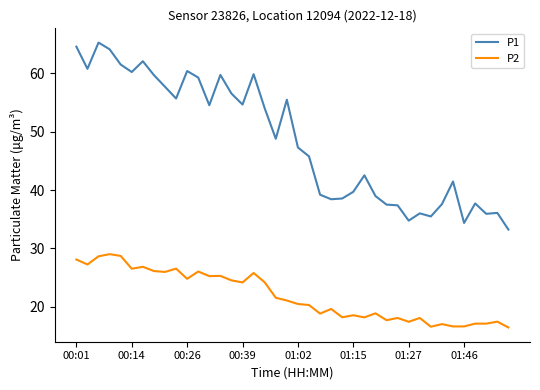

Which series has the widest spread of values?

P1